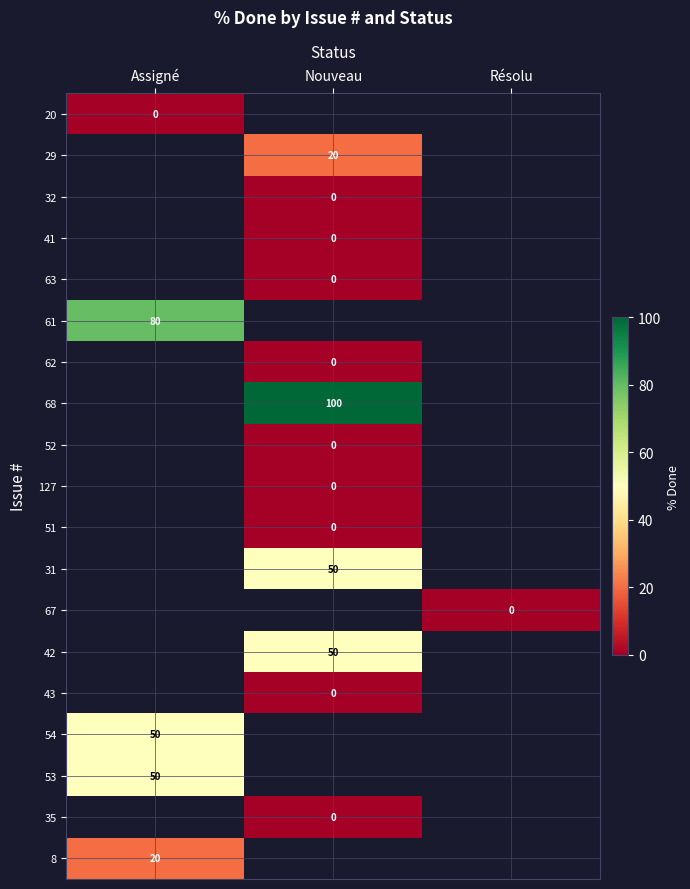

The value of 53 at Assigné is 50. True or false?

True